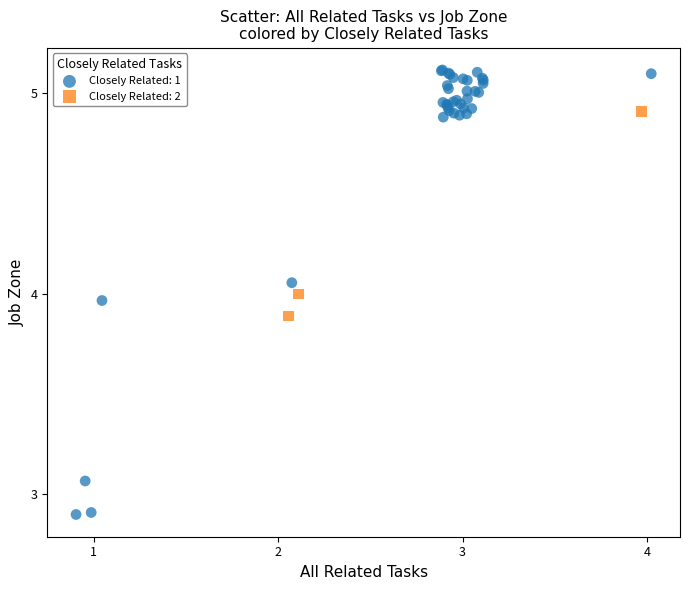

Which series reaches the maximum Y coordinate?

Closely Related: 1